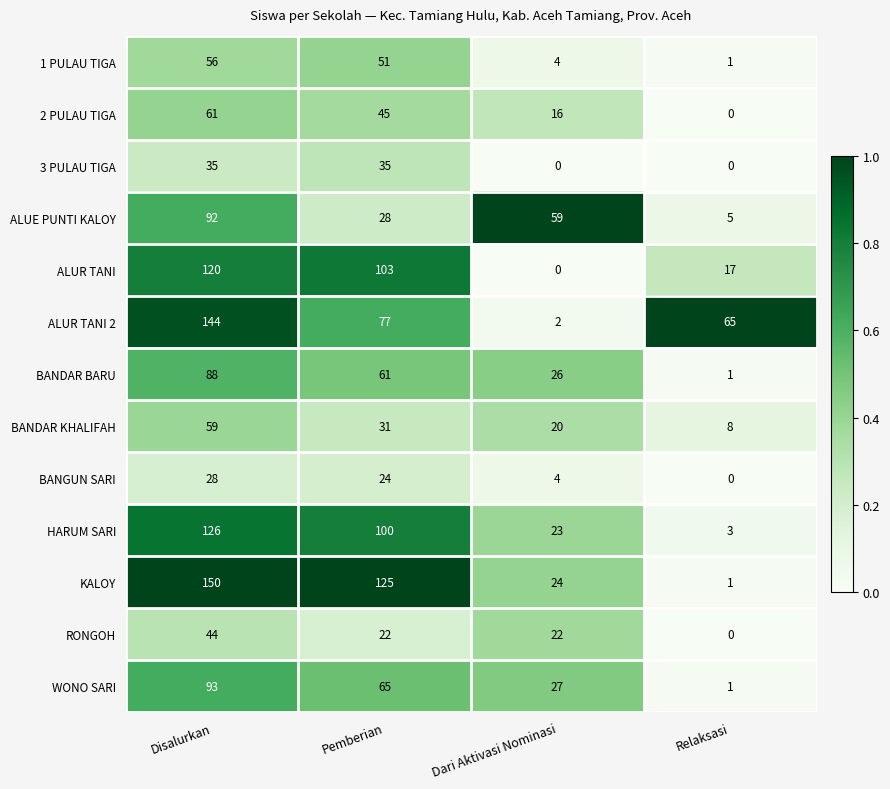

What is the greatest value displayed?

150